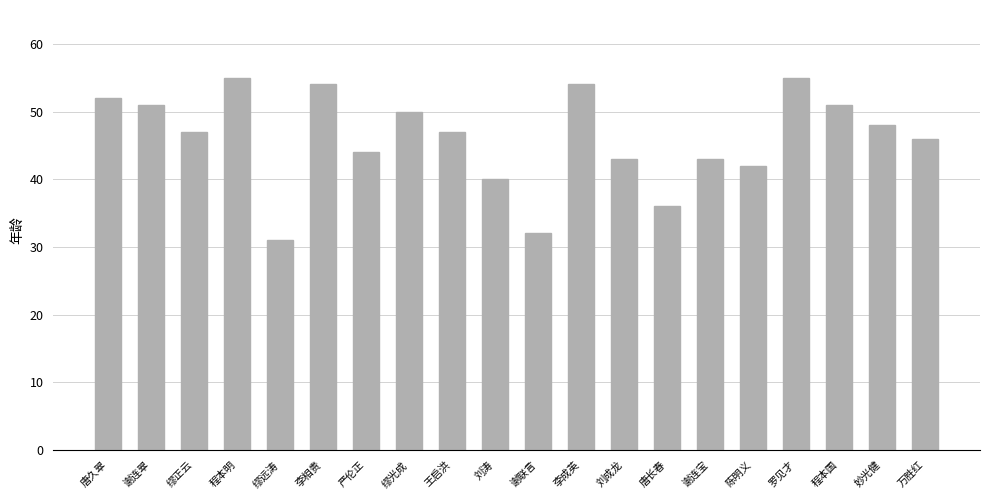

What is the value of the 5th bar from the left?

31